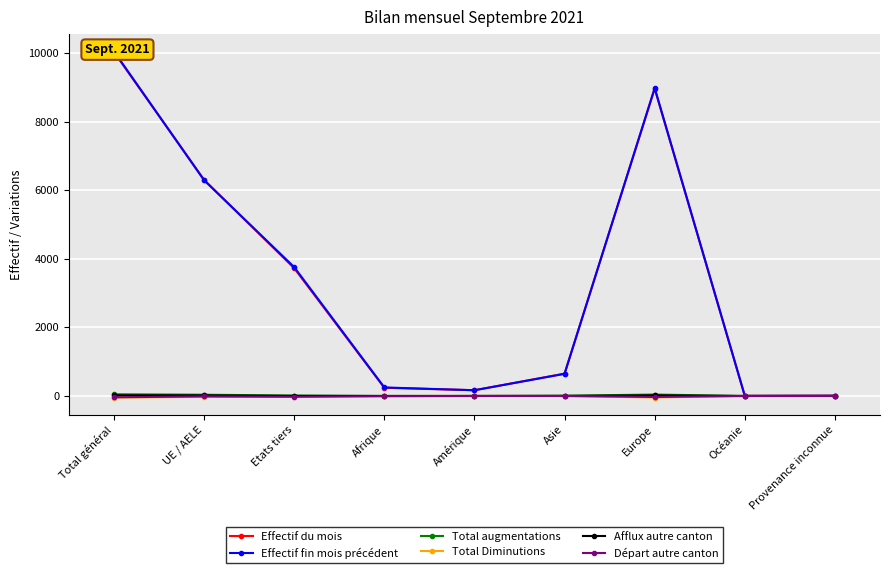

How many lines are shown in the chart?

6